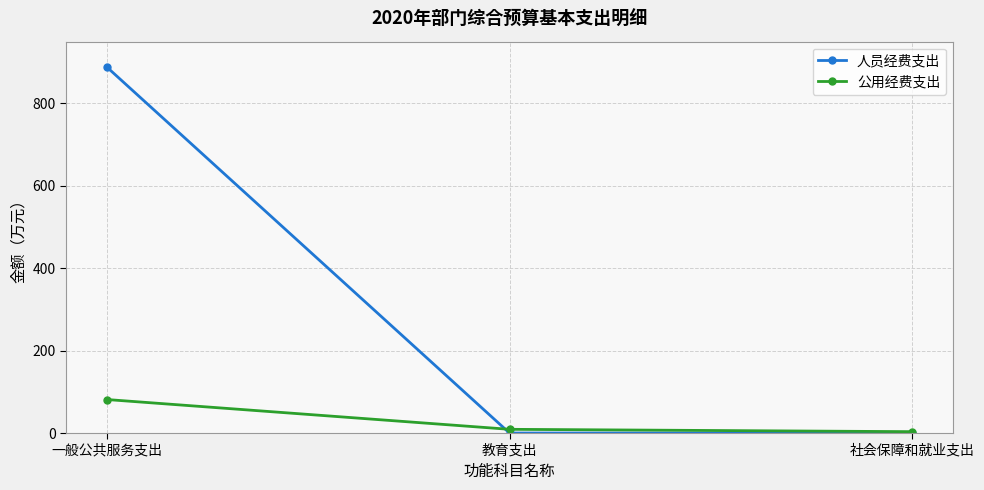

Rank the series by their average value, from highest to lowest.

人员经费支出, 公用经费支出